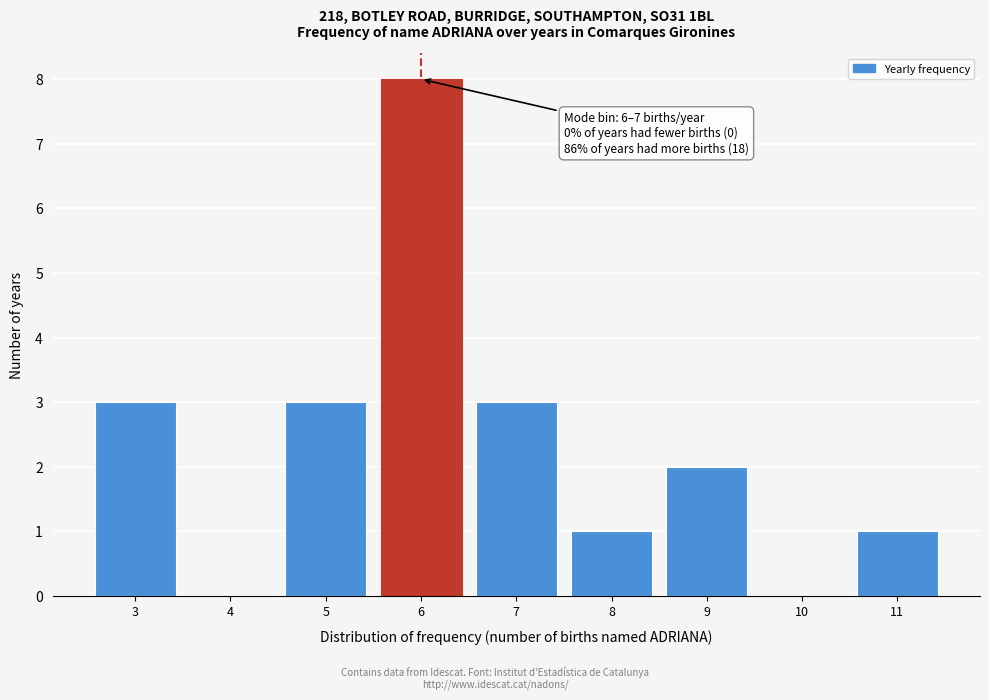

Reading left to right, transcribe all the data shown in this chart.

3=3	4=0	5=3	6=8	7=3	8=1	9=2	10=0	11=1